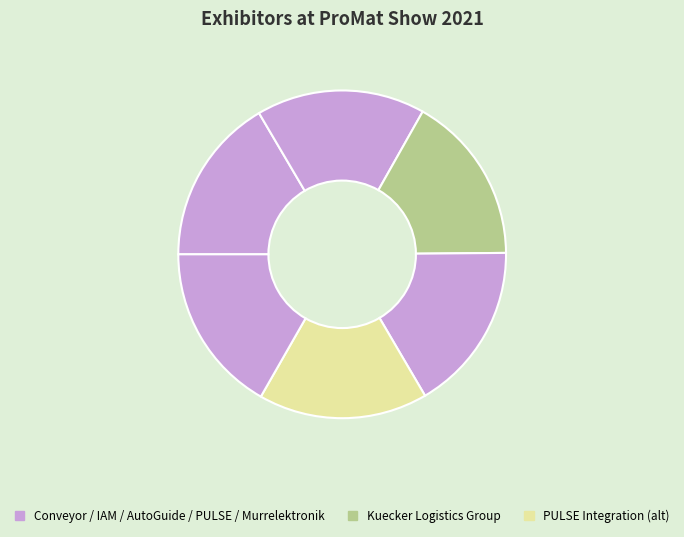

Rank the categories by value from lowest to highest.

Conveyor Solutions Inc., IAM Robotics, Kuecker Logistics Group, AutoGuide Mobile Robots, PULSE Integration, Murrelektronik, Inc.